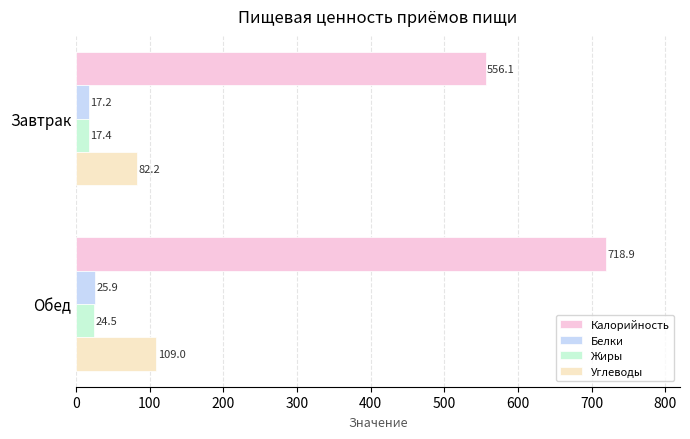

What is the spread (max minus min) of values at Завтрак?

538.9